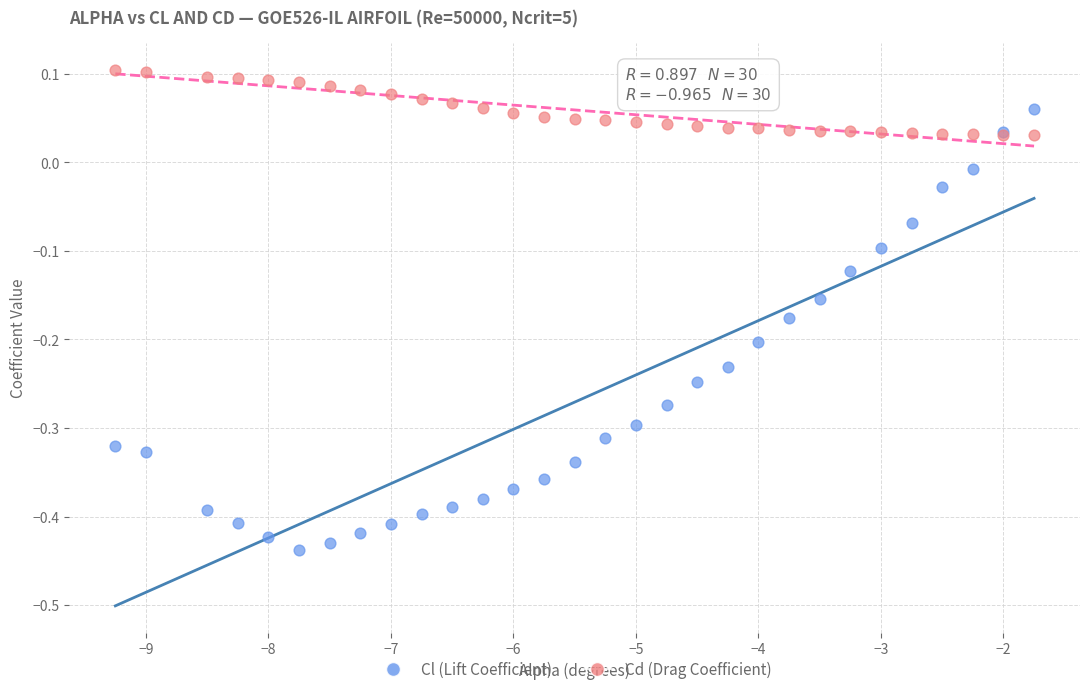

What are all the series names shown in the legend?

Cl (Lift Coefficient), Cd (Drag Coefficient)